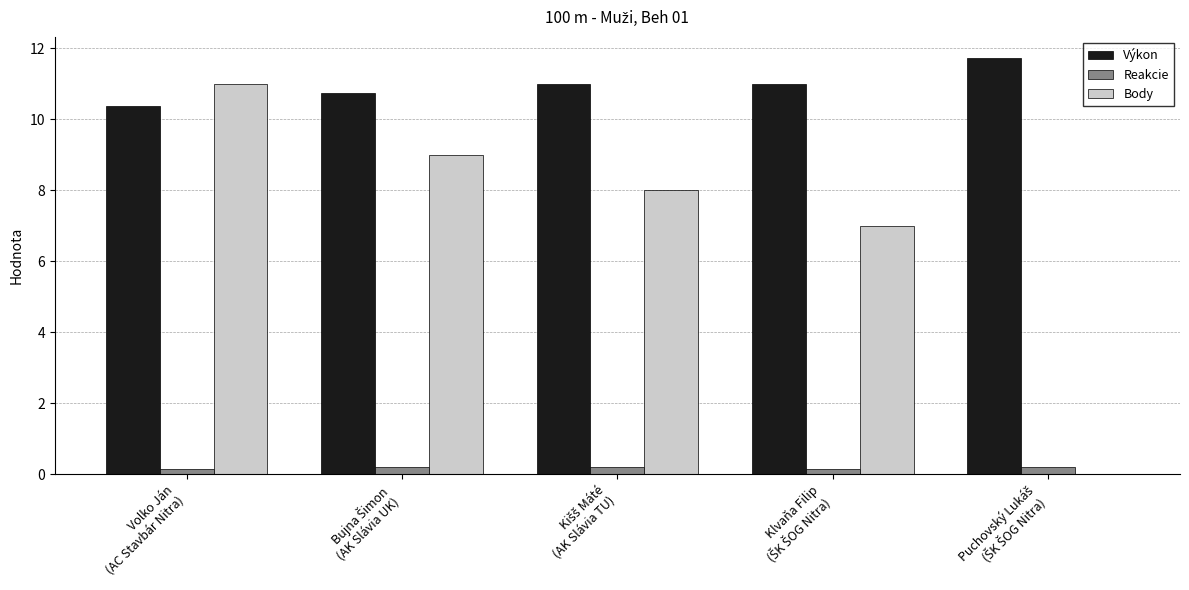

Which series has the largest total across all categories?

Výkon